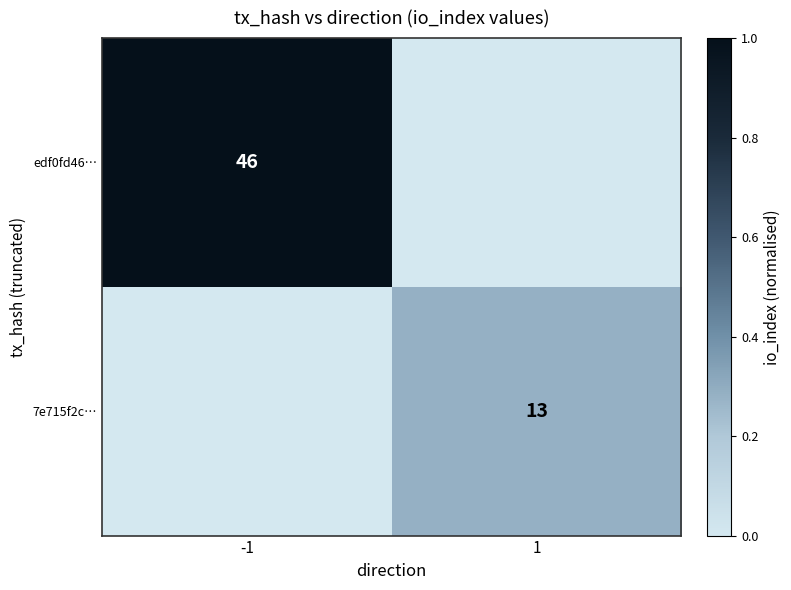

The value of edf0fd46… at -1 is 46. True or false?

True